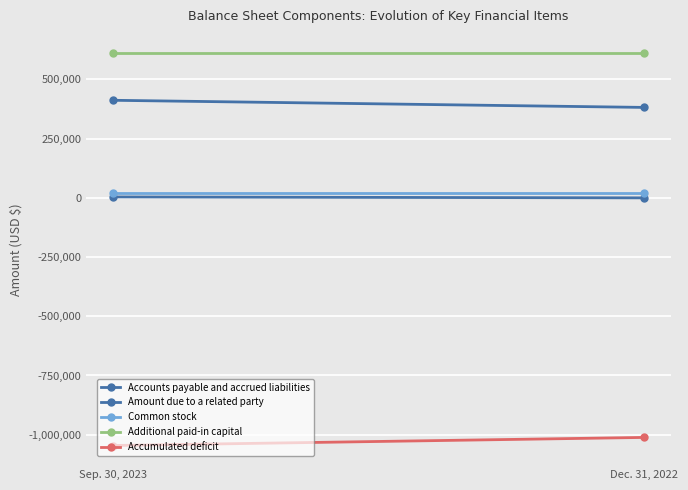

What is the sum of the Common stock values at Sep. 30, 2023 and Dec. 31, 2022?

40012